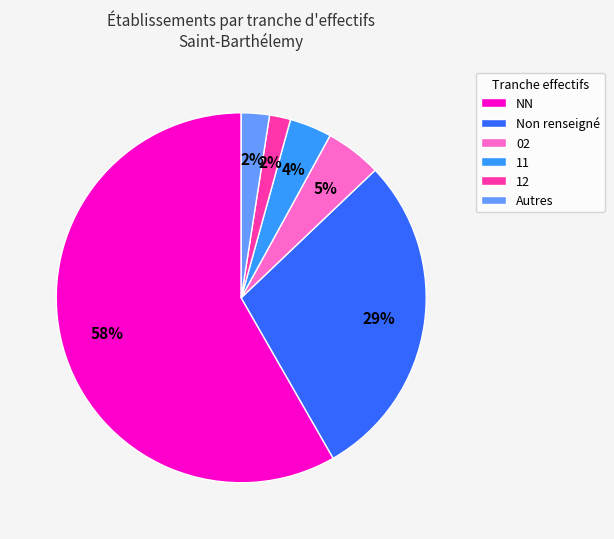

To the nearest percent, what is the combined percentage of 12 and 02?

7%